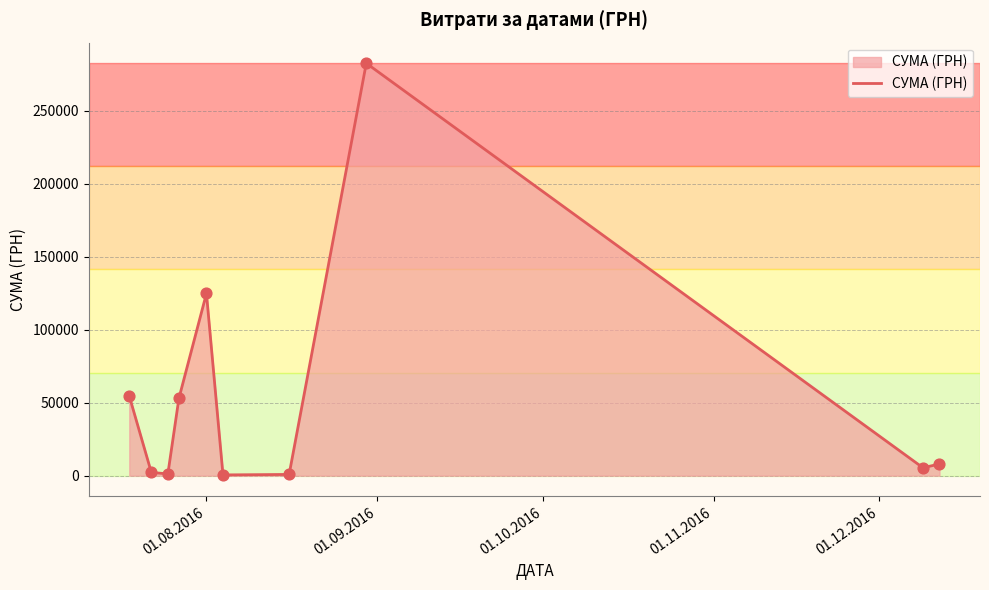

What is the greatest value displayed?

282495.1